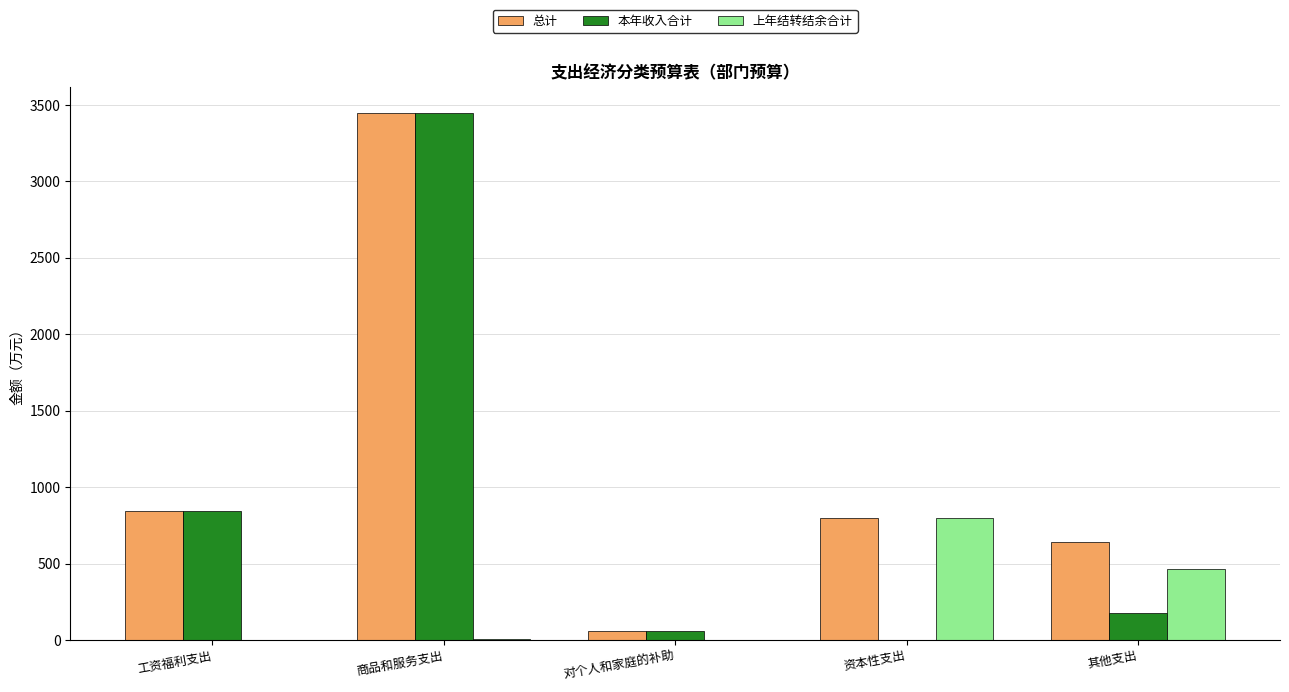

Where is 总计 nearest to the value 1753?

工资福利支出